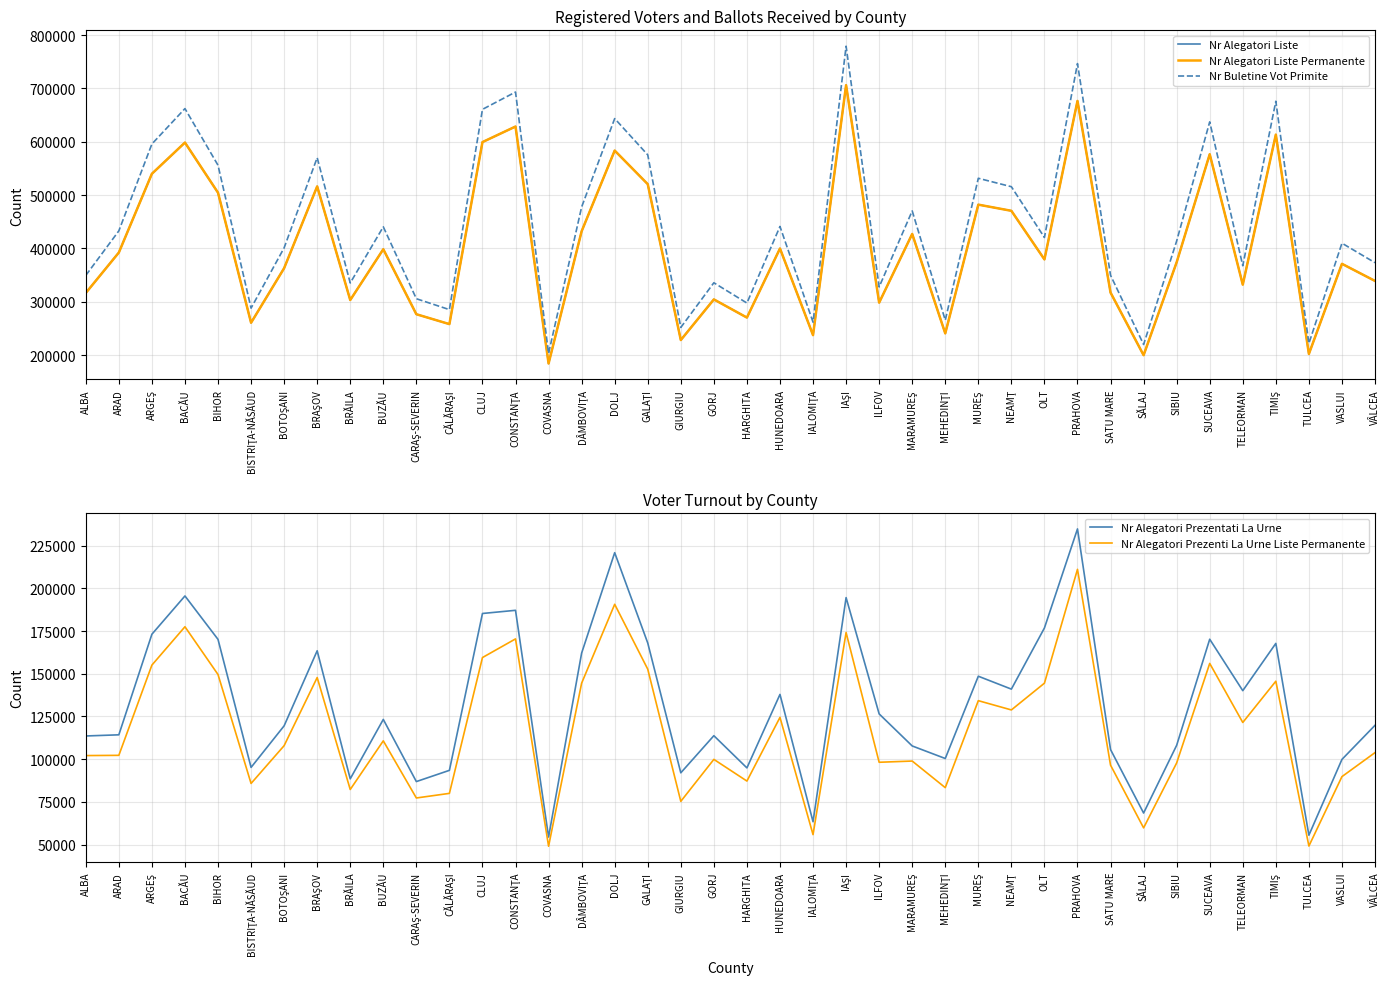

At SUCEAVA, list the series in order from smallest to largest.

Nr Alegatori Prezenti La Urne Liste Permanente, Nr Alegatori Prezentati La Urne, Nr Alegatori Liste, Nr Alegatori Liste Permanente, Nr Buletine Vot Primite